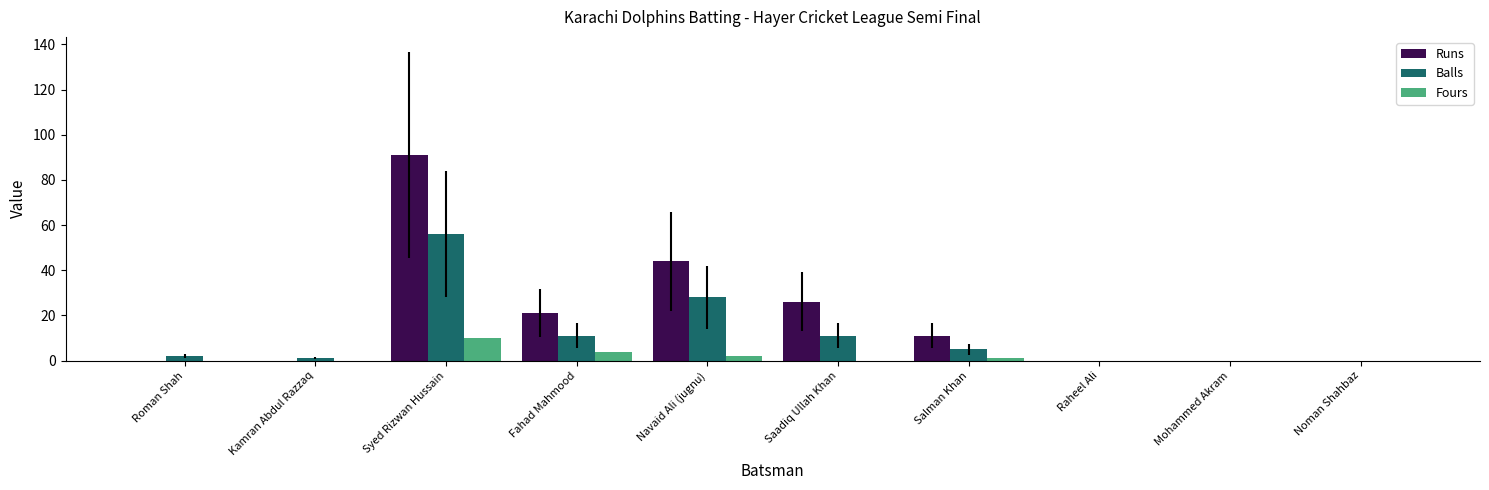

Rank the series by their maximum value, from highest to lowest.

Runs, Balls, Fours